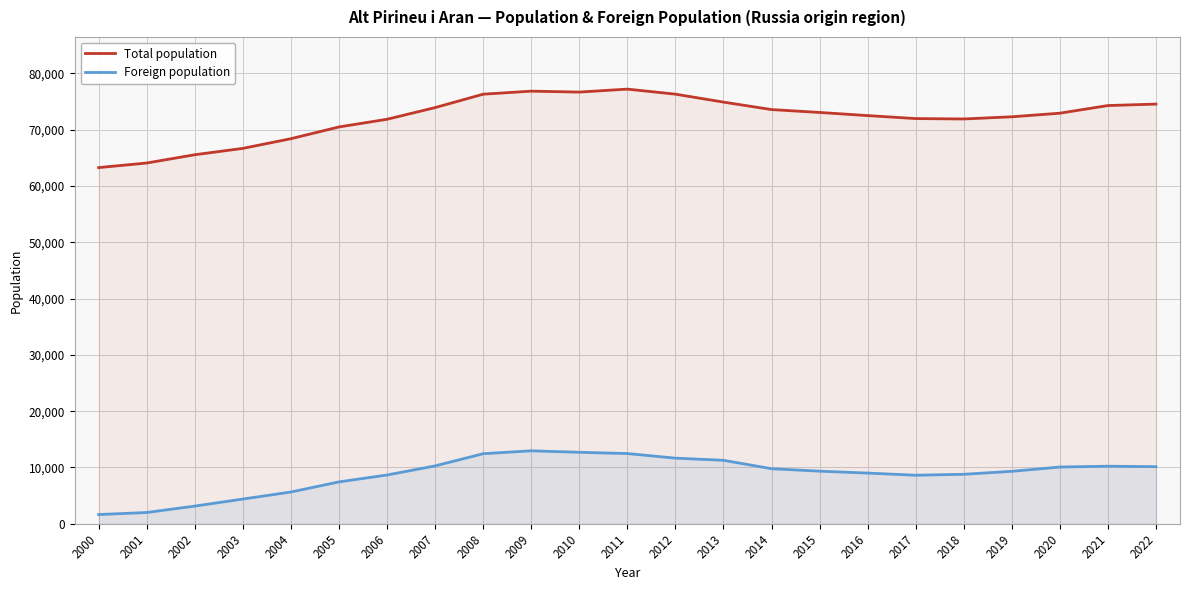

True or false: Foreign population has more than 1 points higher than both neighbors.

True